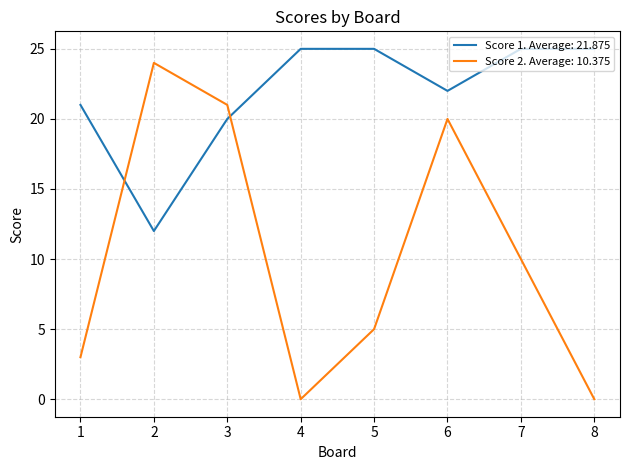

Which series changed the most between 6 and 8?

Score 2. Average: 10.375